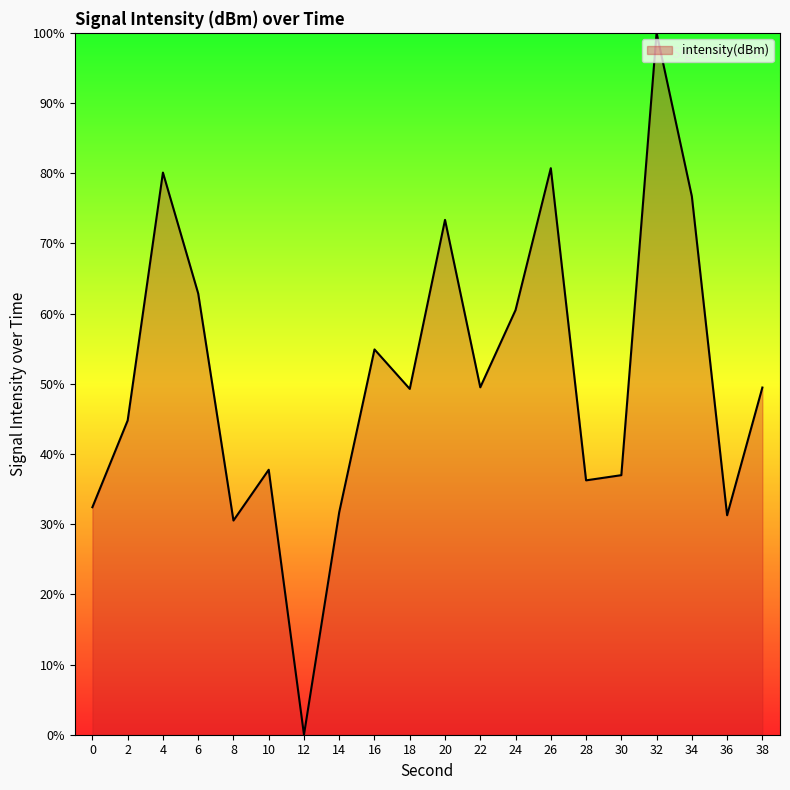

Which category has the lowest value across all series?

12